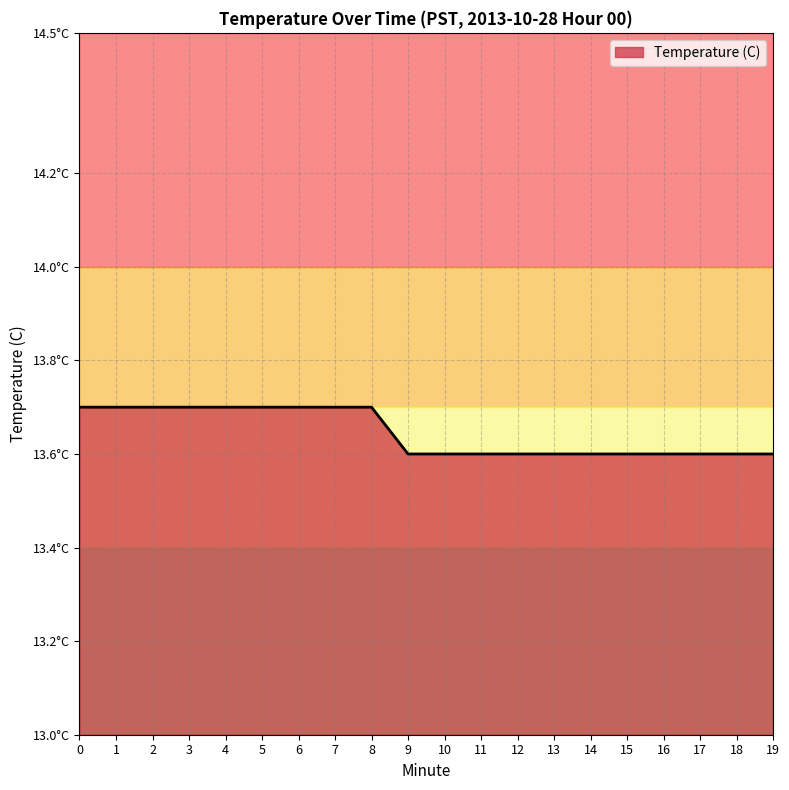

Does the chart display data point markers on the line(s)?

No